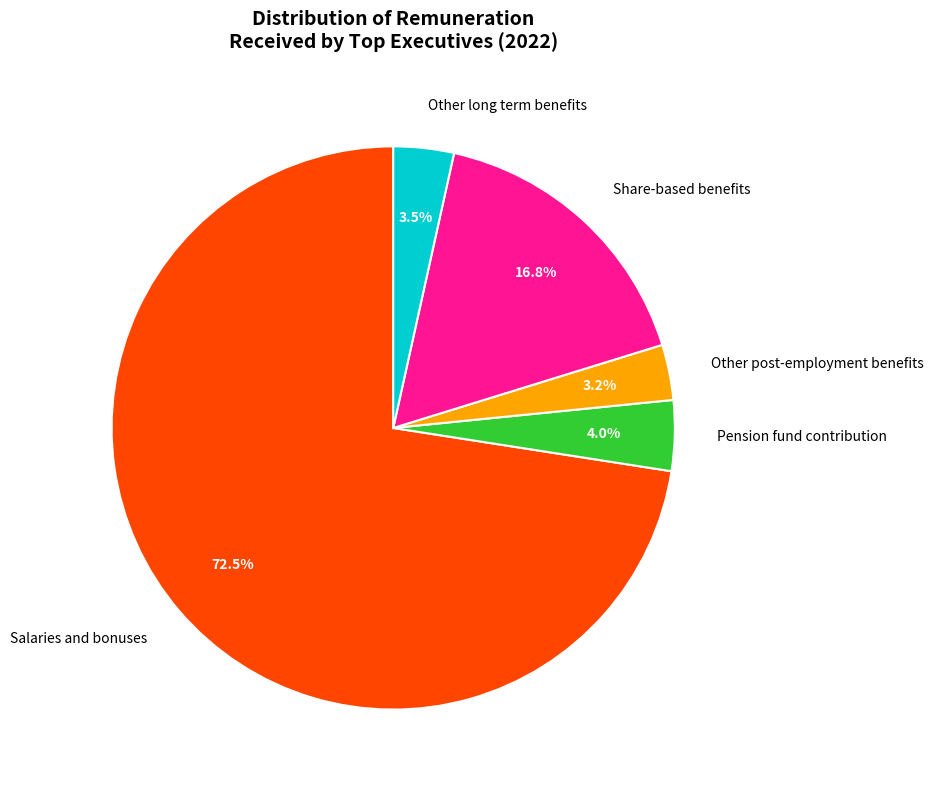

Is it true that Pension fund contribution is 4% of the pie?

True